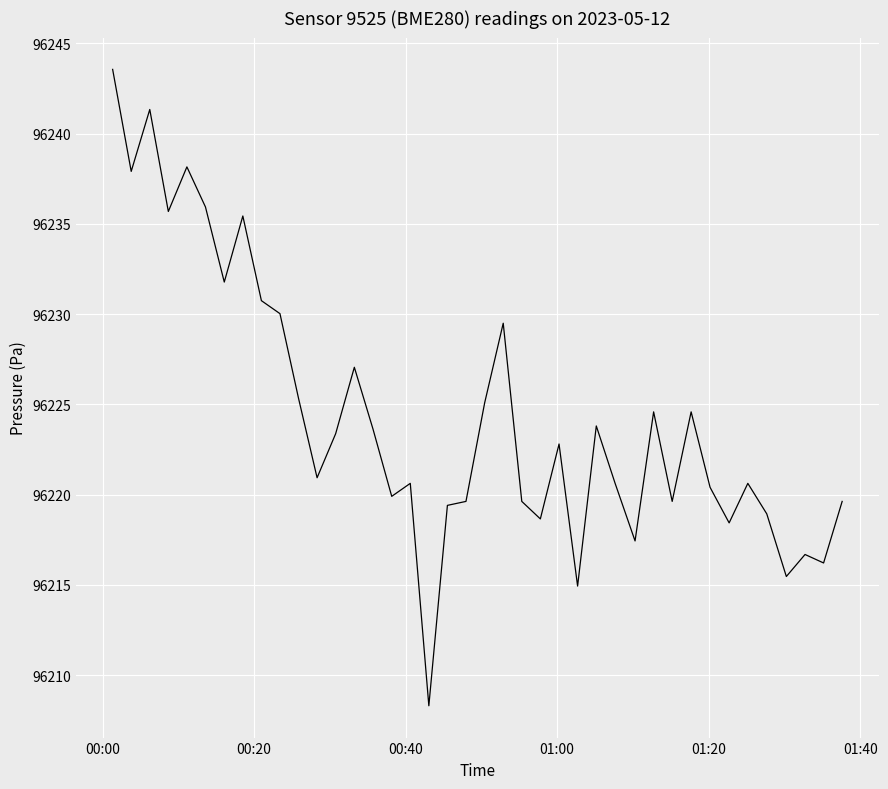

What is the greatest value displayed?

96243.6